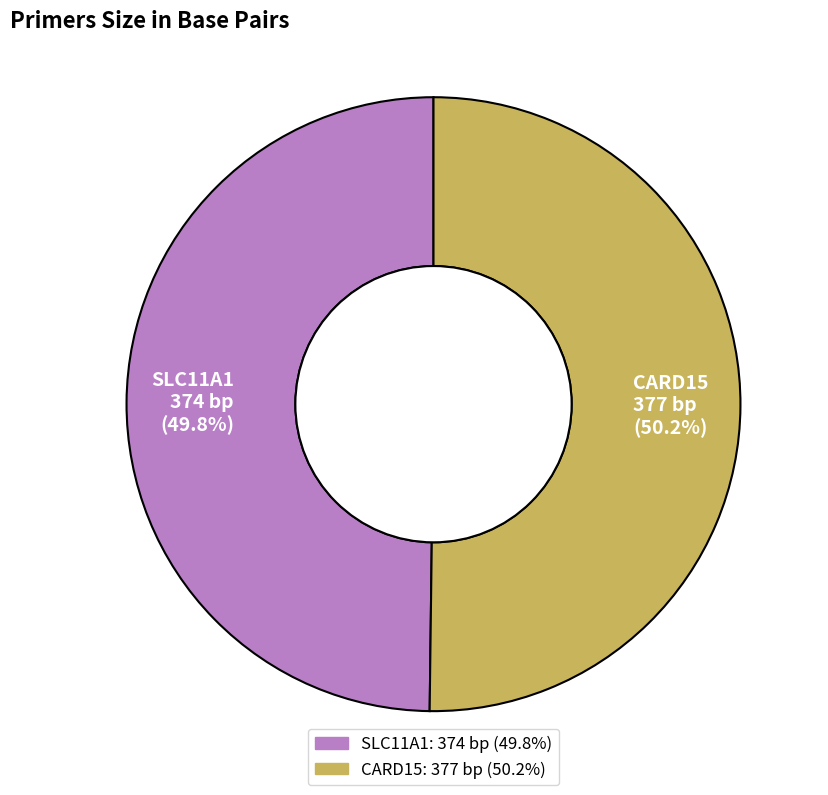

Combined, what portion of the pie is CARD15 and SLC11A1?

100.0%